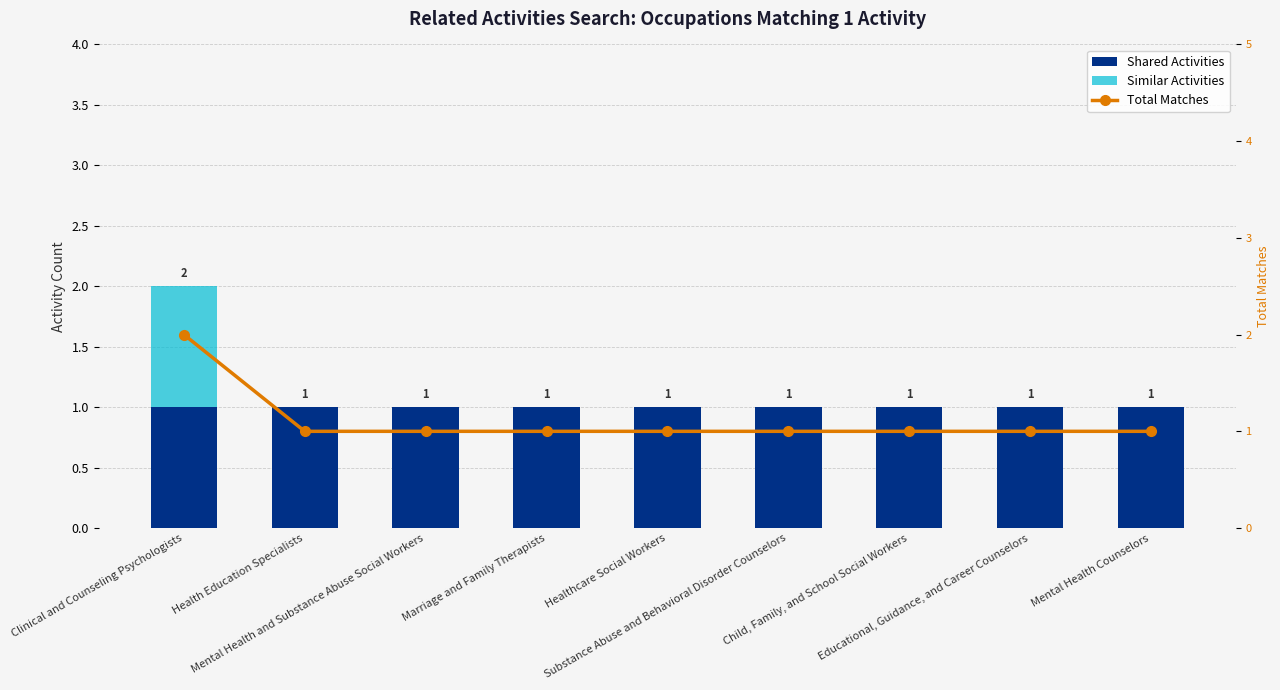

At which label is Similar Activities closest to 0?

Health Education Specialists